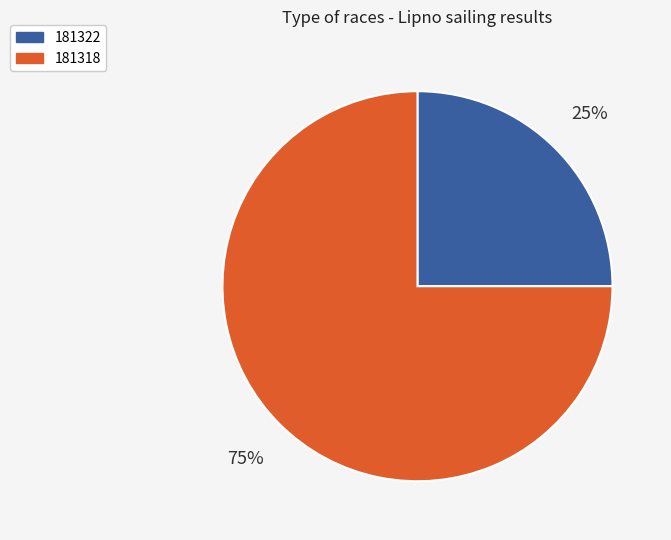

What is the majority slice?

181318